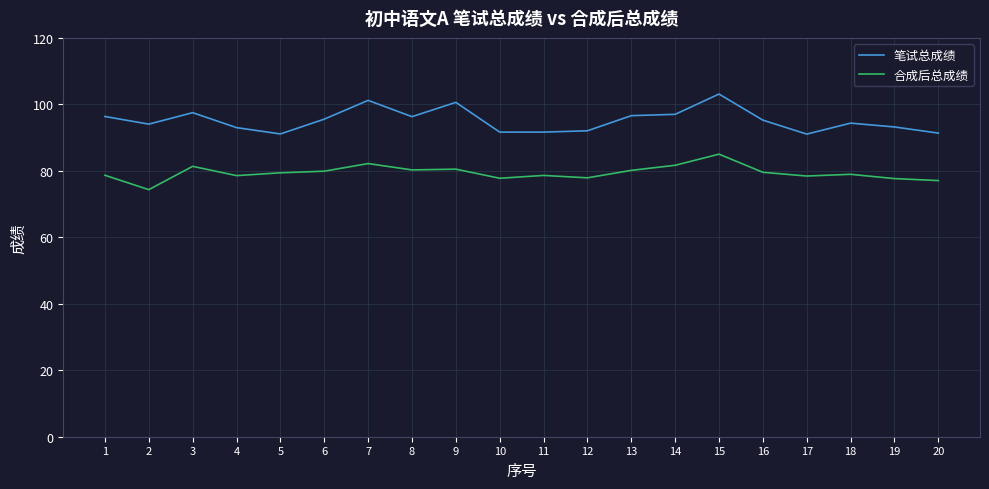

Which series has the widest spread of values?

笔试总成绩